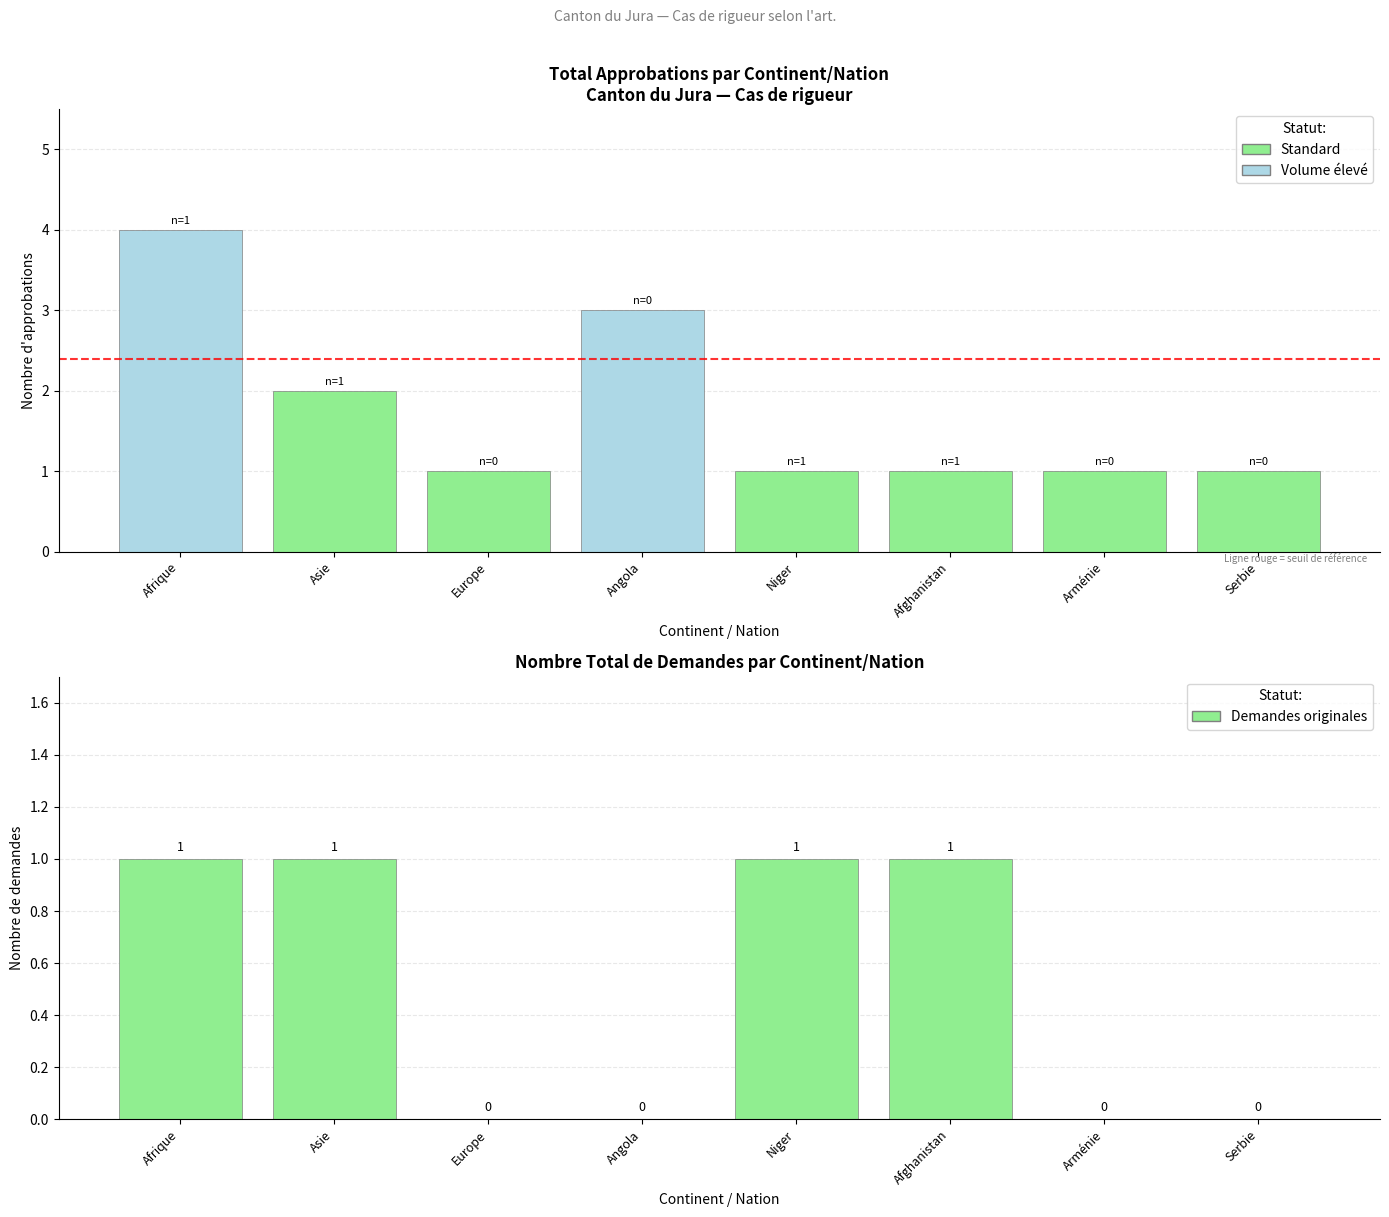

Is it true that Total approbations equals 0 at Serbie?

False